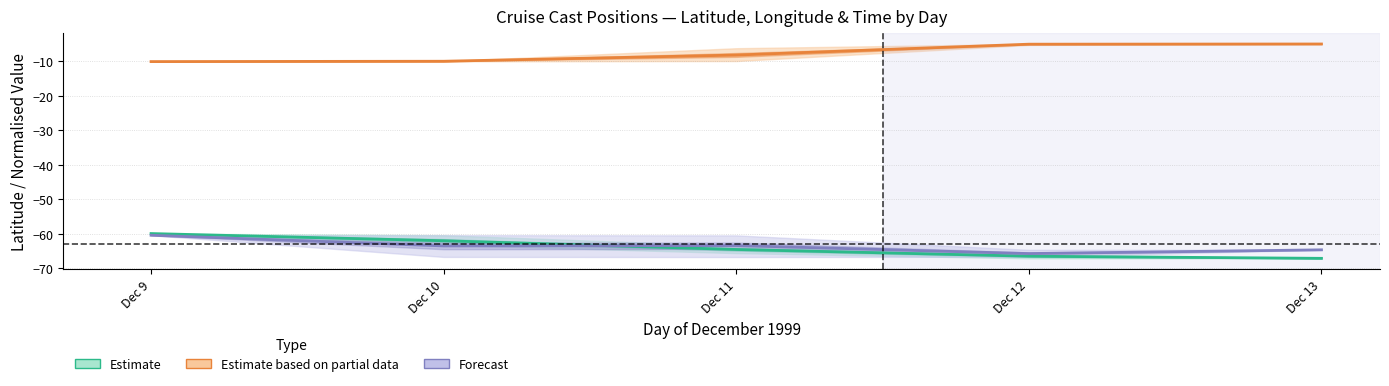

True or false: Estimate based on partial data and Forecast cross at least once.

False